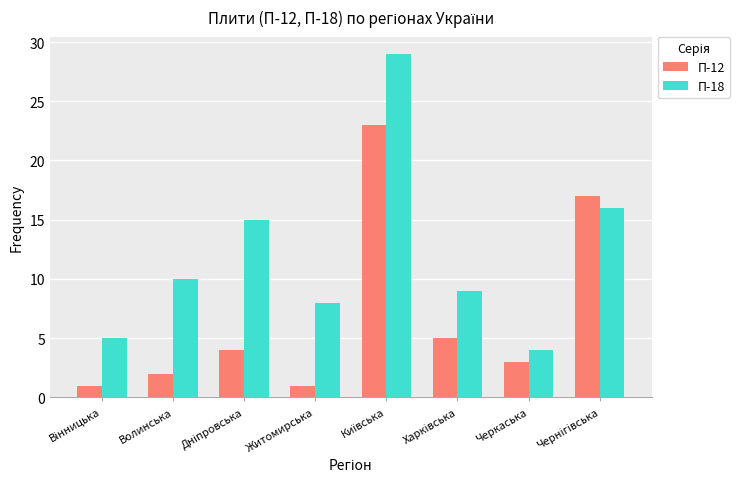

True or false: П-12 has a value of 1 at Житомирська.

True